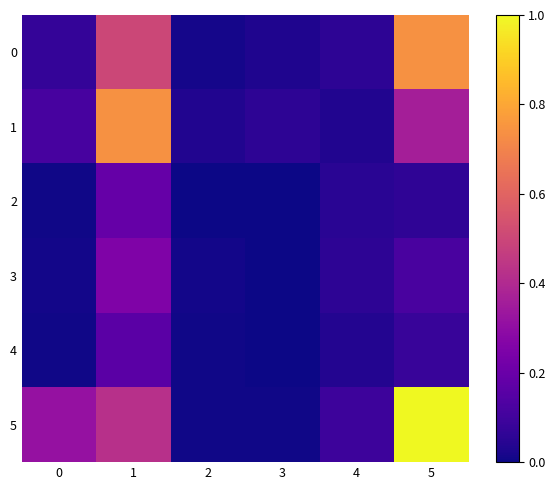

What is the spread (max minus min) of values at 0?

0.3